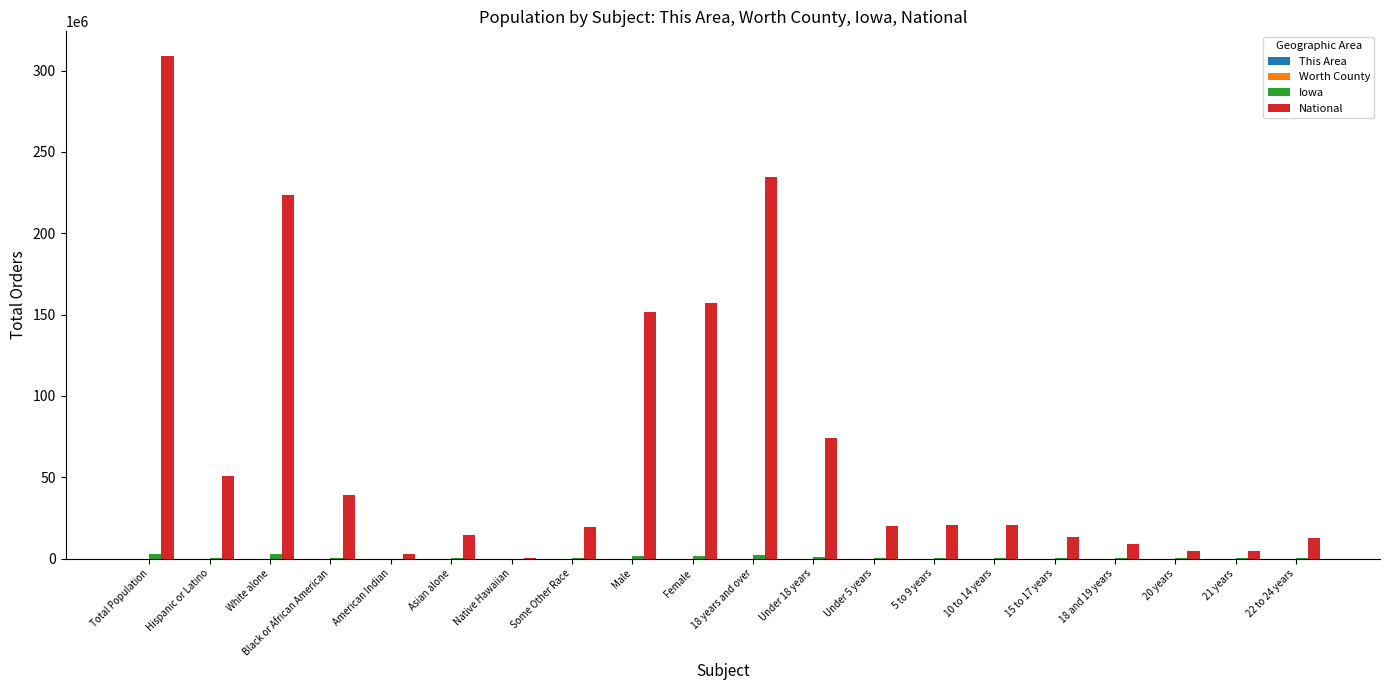

At which category is the sum across all series the highest?

Total Population